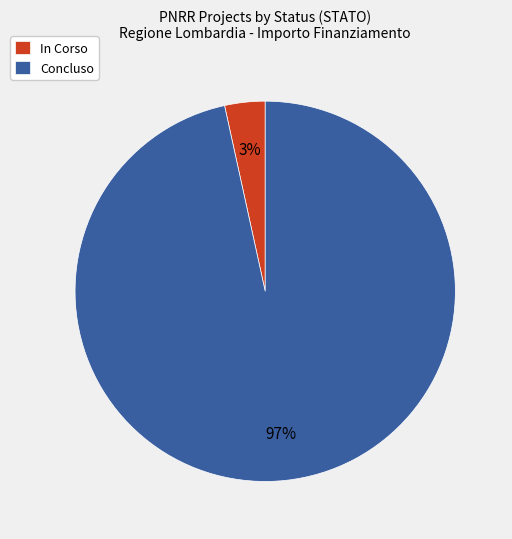

Which category accounts for the majority?

Concluso